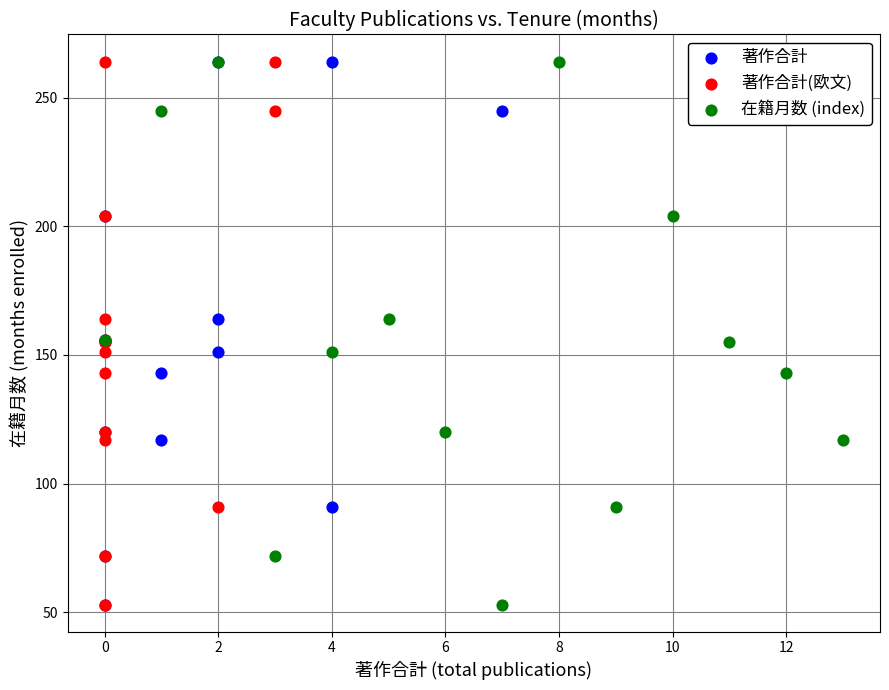

What are all the series names shown in the legend?

著作合計, 著作合計(欧文), 在籍月数 (index)